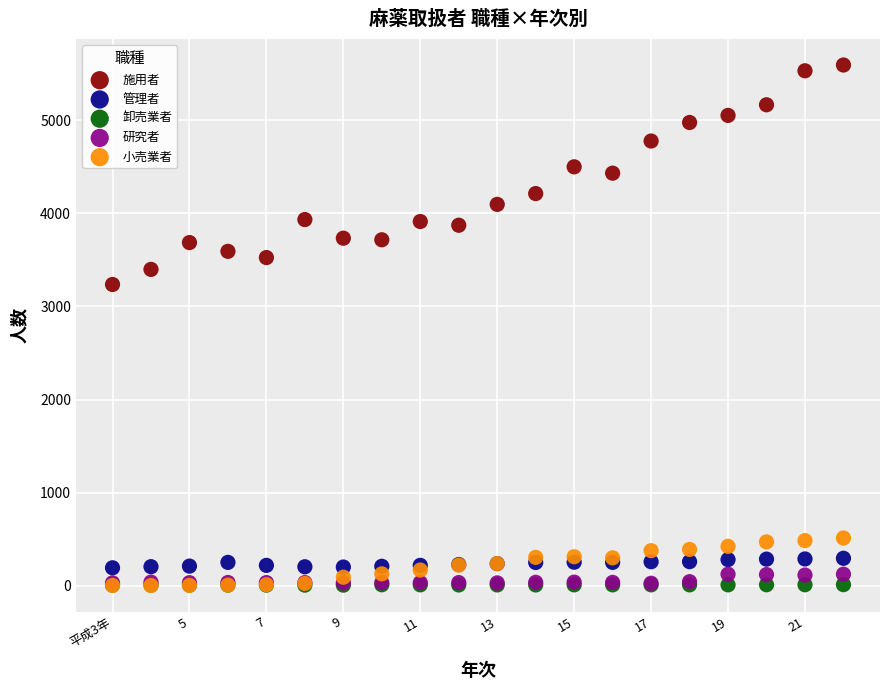

Across all series, what Y value is closest to 2798?

3236